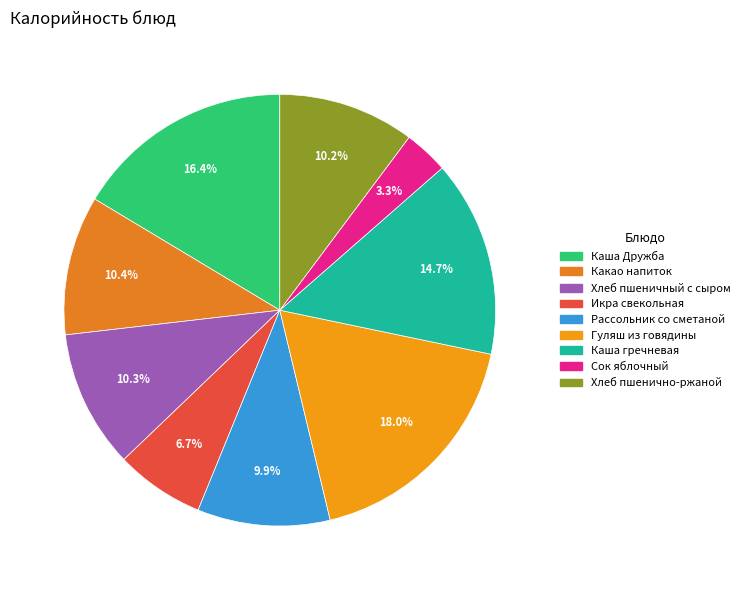

How many slices are in this pie chart?

9